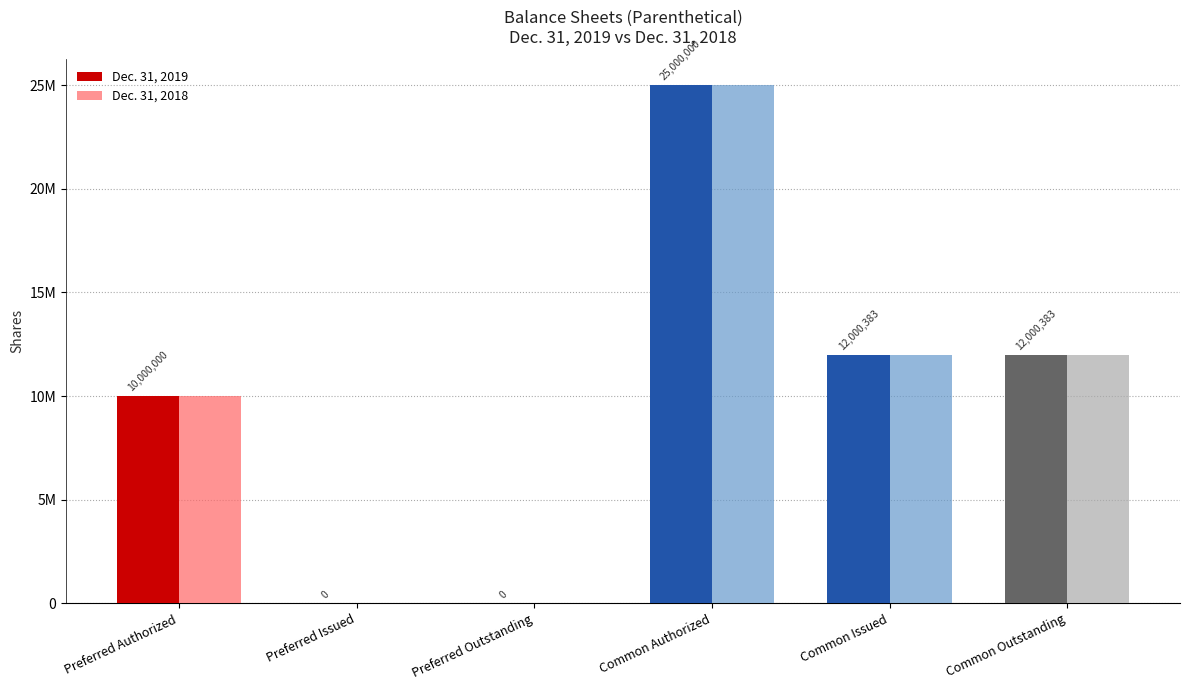

At which label does Dec. 31, 2018 reach its peak?

Common Authorized